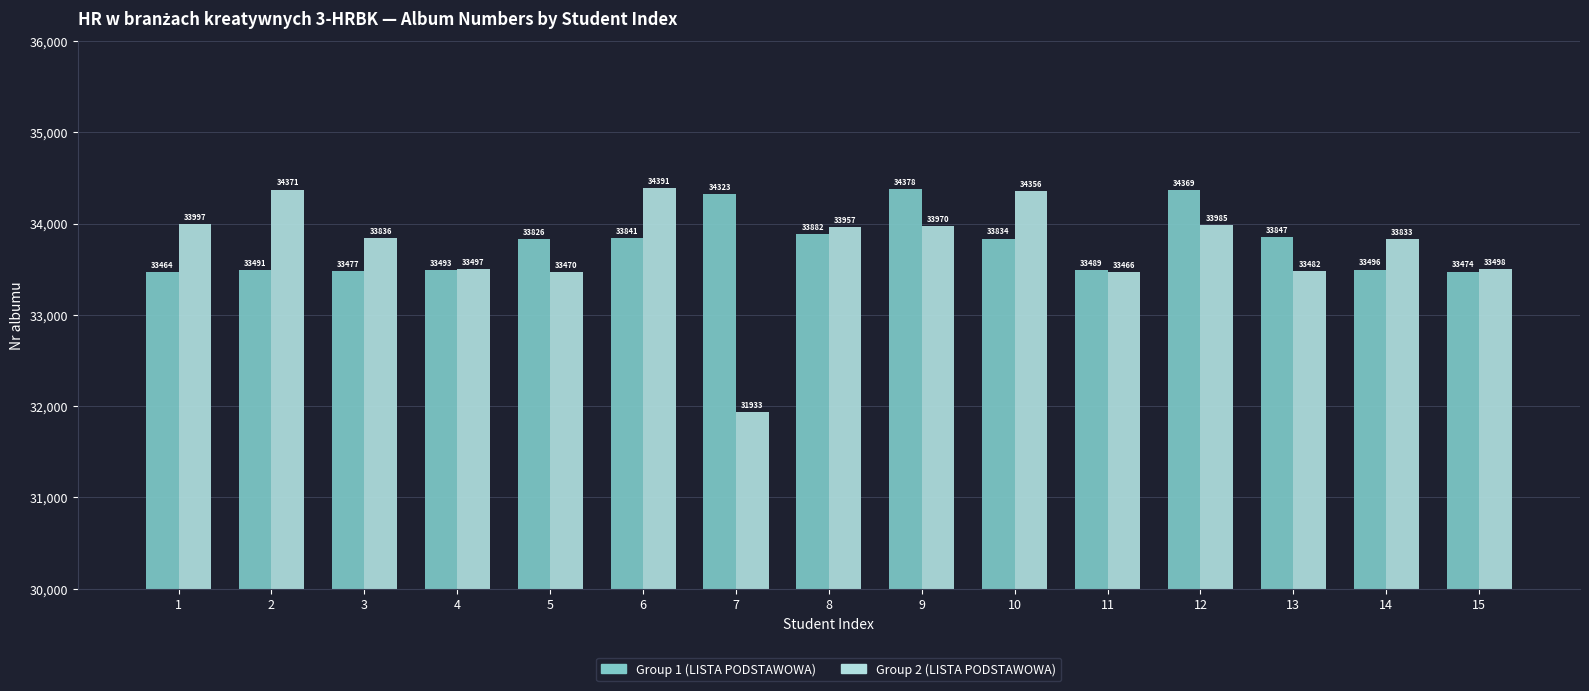

Which series has the largest range (max minus min)?

Group 2 (LISTA PODSTAWOWA)